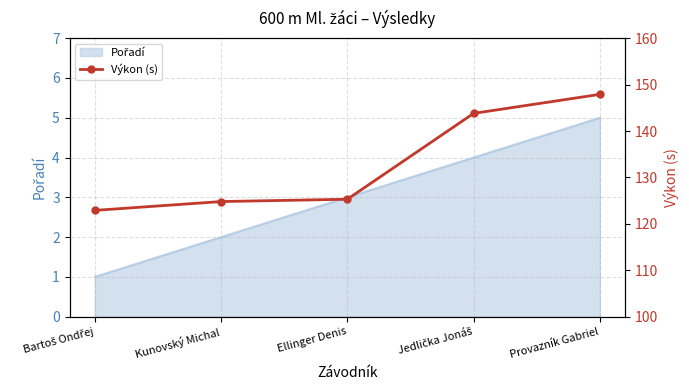

Read the value at Jedlička Jonáš.

143.8